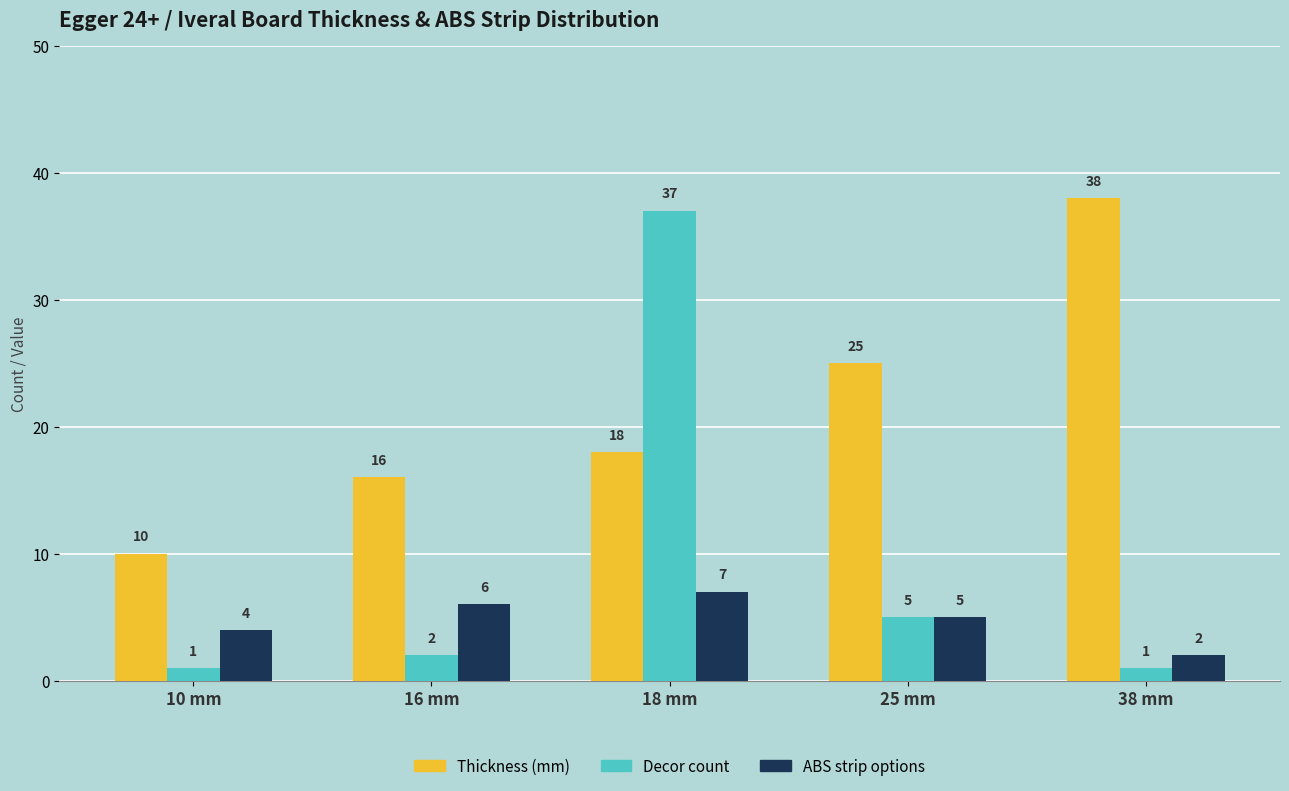

At which category is the sum across all series the highest?

18 mm